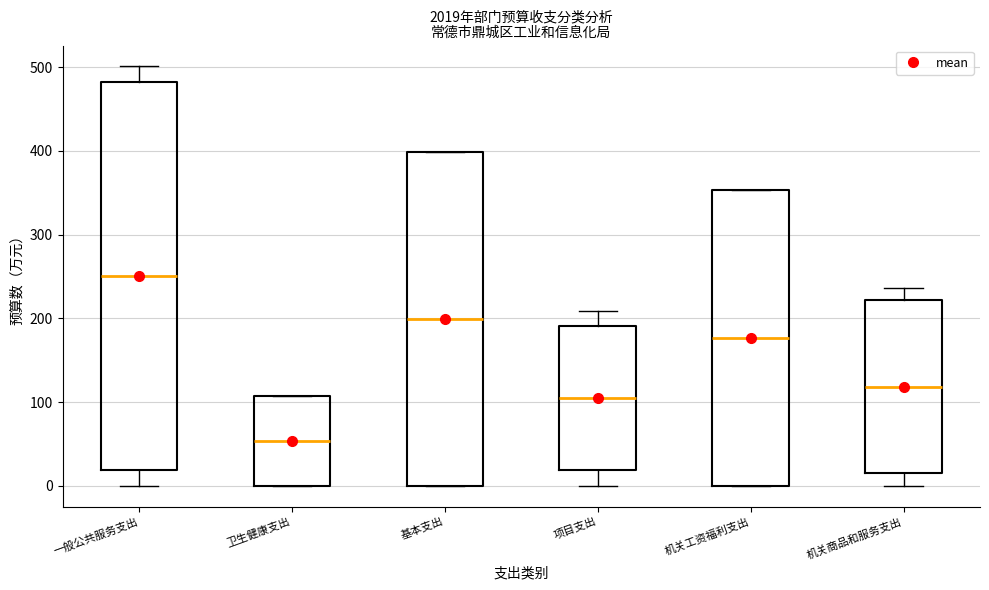

Reading left to right, transcribe this box plot: for each box, give where its median line is, the range the box spans, and where its two whiskers end, as read against the y-axis. The values are not printed on the chart, so give them approximately, as read against the axis.

一般公共服务支出: median 250, box 20 to 480, whiskers 0 to 500
卫生健康支出: median 50, box 0 to 110, whiskers 0 to 110
基本支出: median 200, box 0 to 400, whiskers 0 to 400
项目支出: median 100, box 20 to 190, whiskers 0 to 210
机关工资福利支出: median 180, box 0 to 350, whiskers 0 to 350
机关商品和服务支出: median 120, box 10 to 220, whiskers 0 to 240